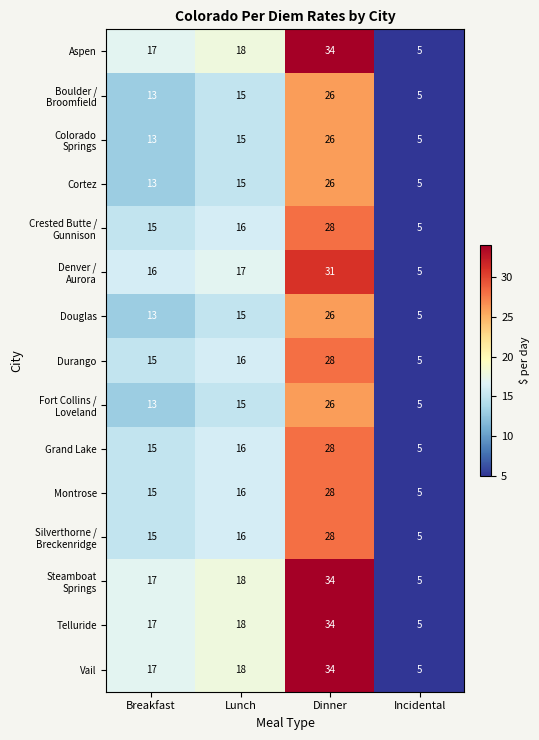

At how many categories does at least one series exceed 8?

3